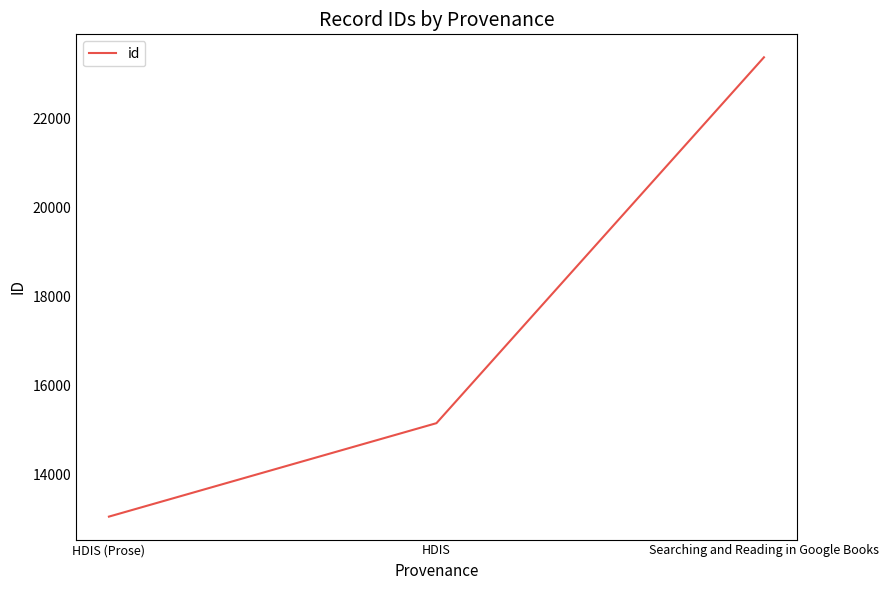

Reading left to right, transcribe all the data shown in this chart.

HDIS (Prose)=13059	HDIS=15159	Searching and Reading in Google Books=23381